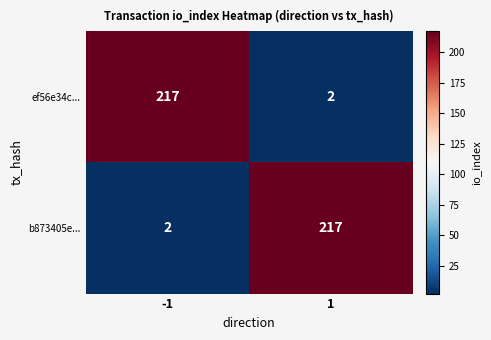

Read the b873405e... value at 1, to the nearest 50.

200